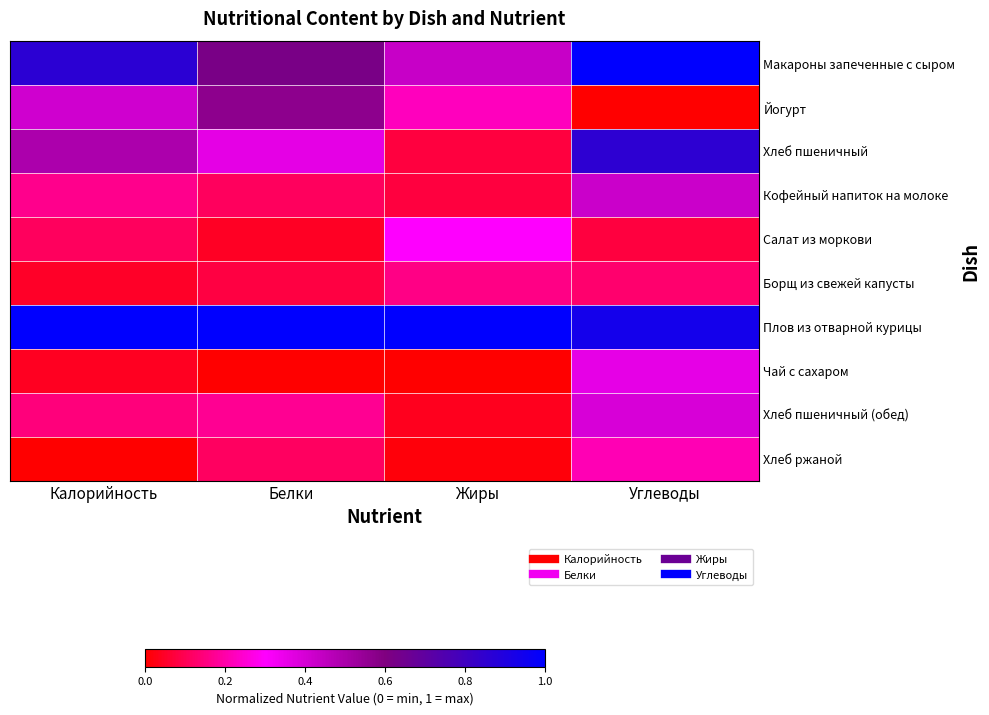

Which category has the lowest value across all series?

Углеводы